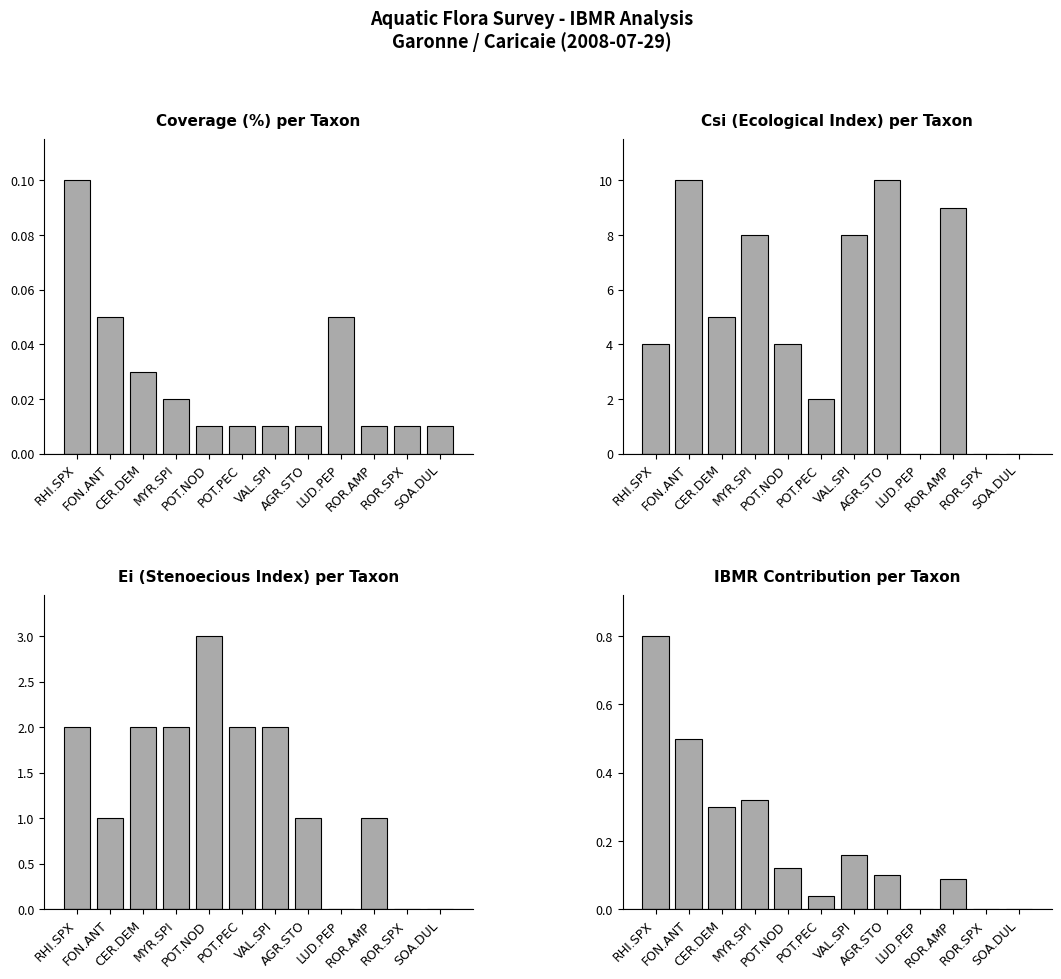

What are all the series names shown in the legend?

Coverage (%) per Taxon, Csi (Ecological Index) per Taxon, Ei (Stenoecious Index) per Taxon, IBMR Contribution per Taxon